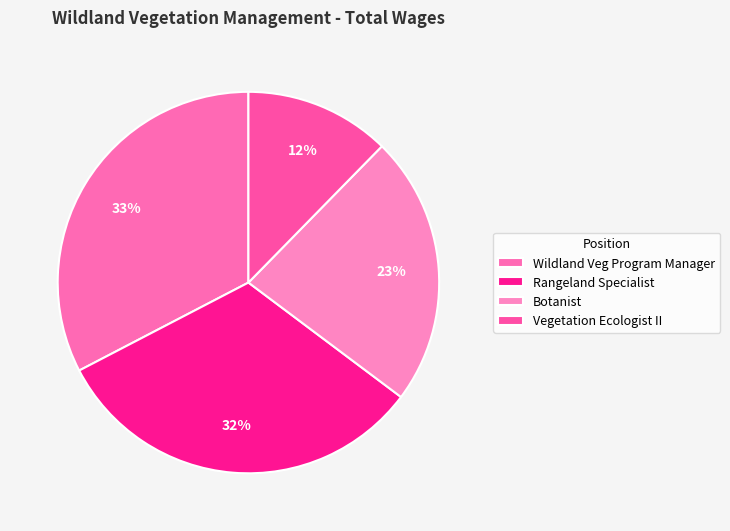

Which slice is the smallest?

Vegetation Ecologist II